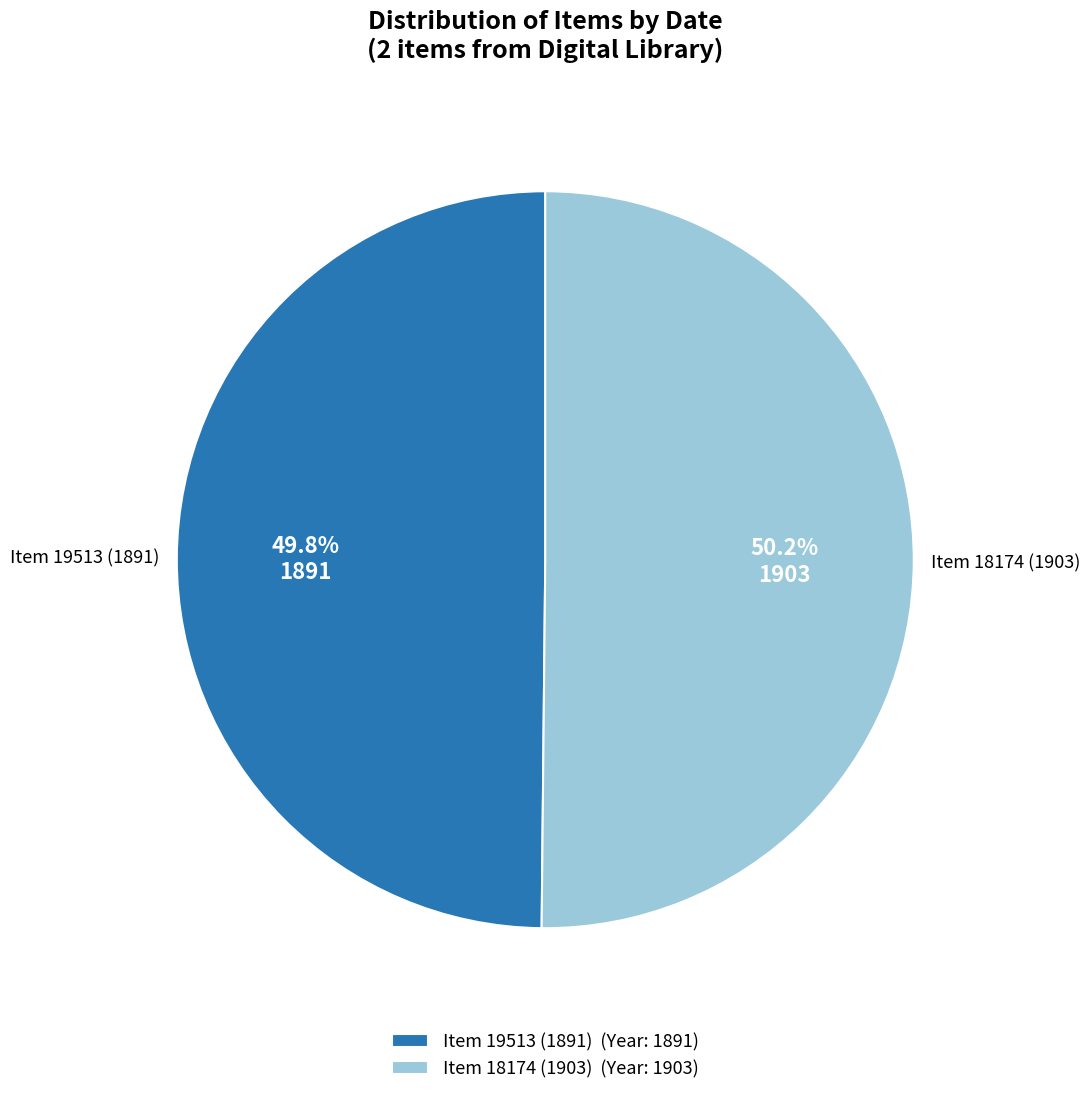

Is it true that Item 18174 (1903) is 40% of the pie?

False